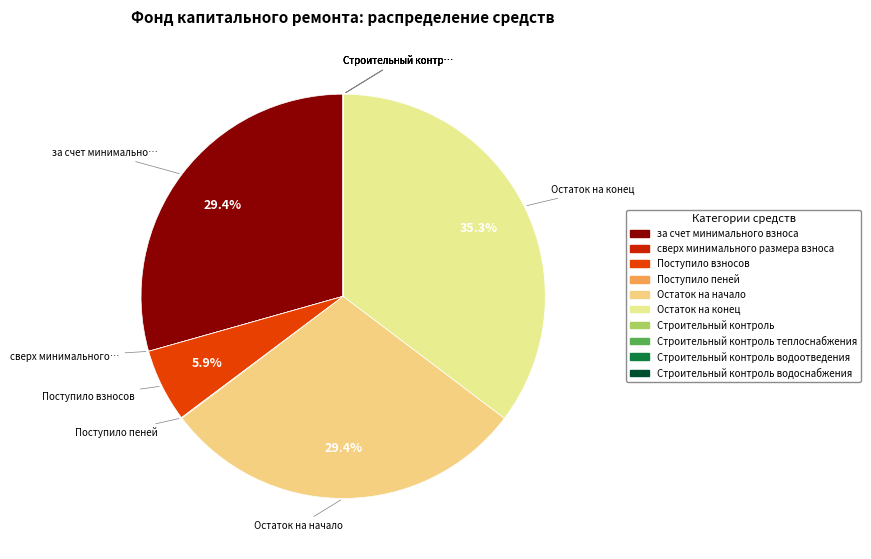

Is there a majority slice in this chart?

No